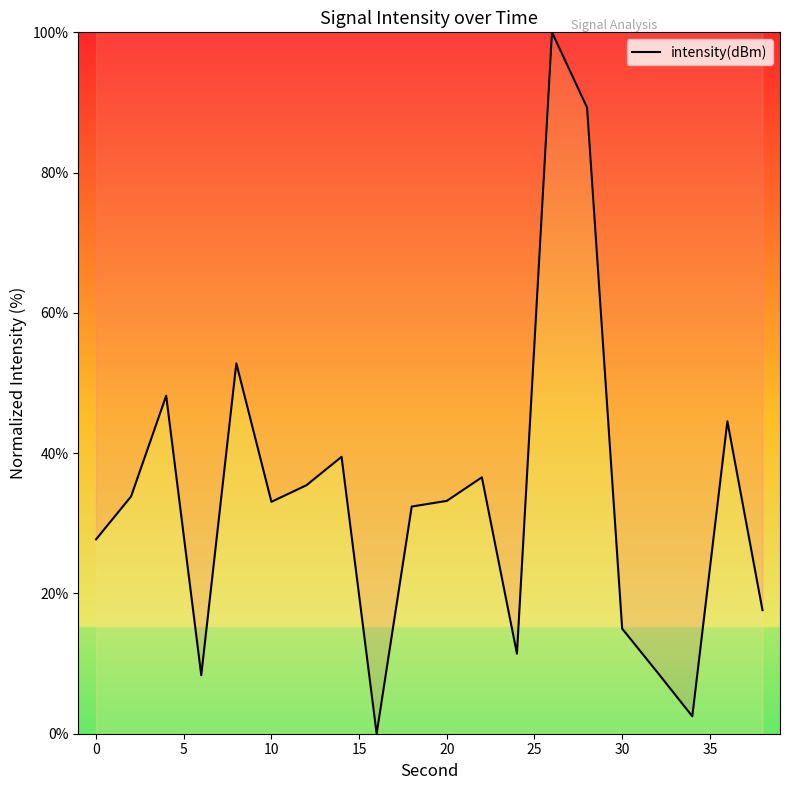

Is this an area chart (filled region under the line)?

No